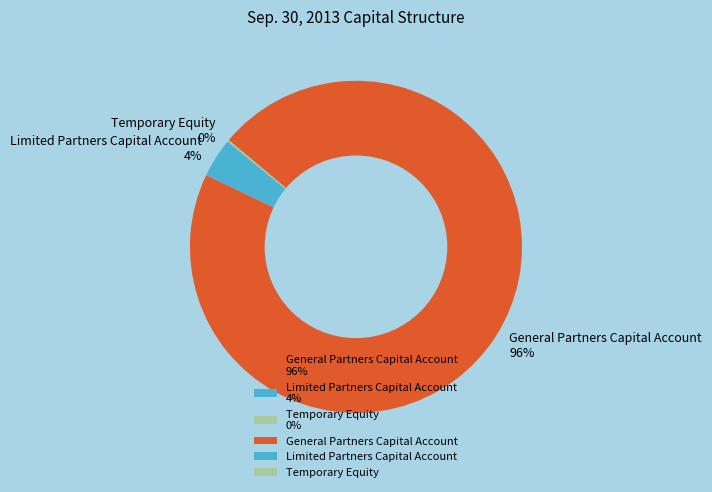

Is there a majority slice in this chart?

Yes